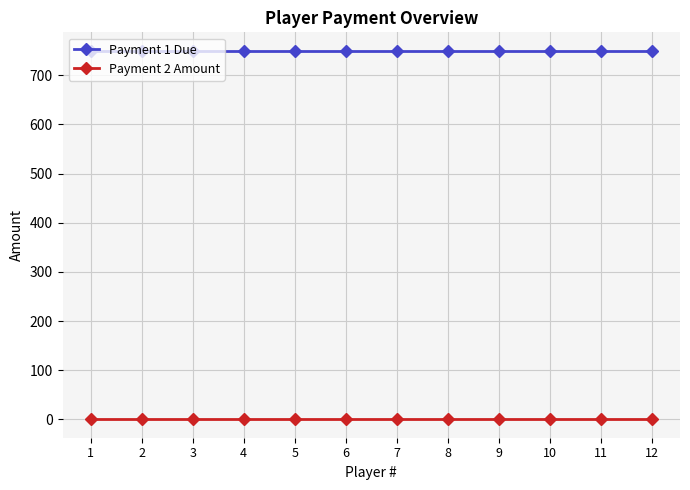

Reading right to left, what are all the values shown in this chart?

Payment 1 Due: 12=750	11=750	10=750	9=750	8=750	7=750	6=750	5=750	4=750	3=750	2=750	1=750
Payment 2 Amount: 12=0	11=0	10=0	9=0	8=0	7=0	6=0	5=0	4=0	3=0	2=0	1=0